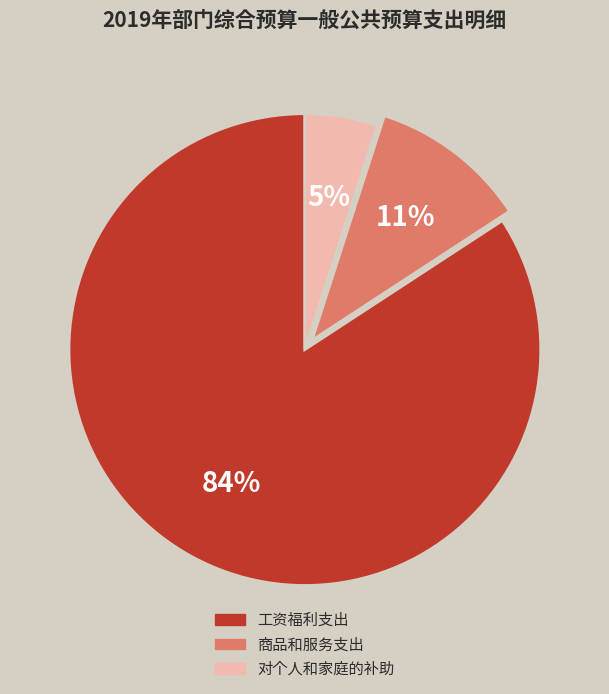

Which category has the biggest portion of the pie?

工资福利支出